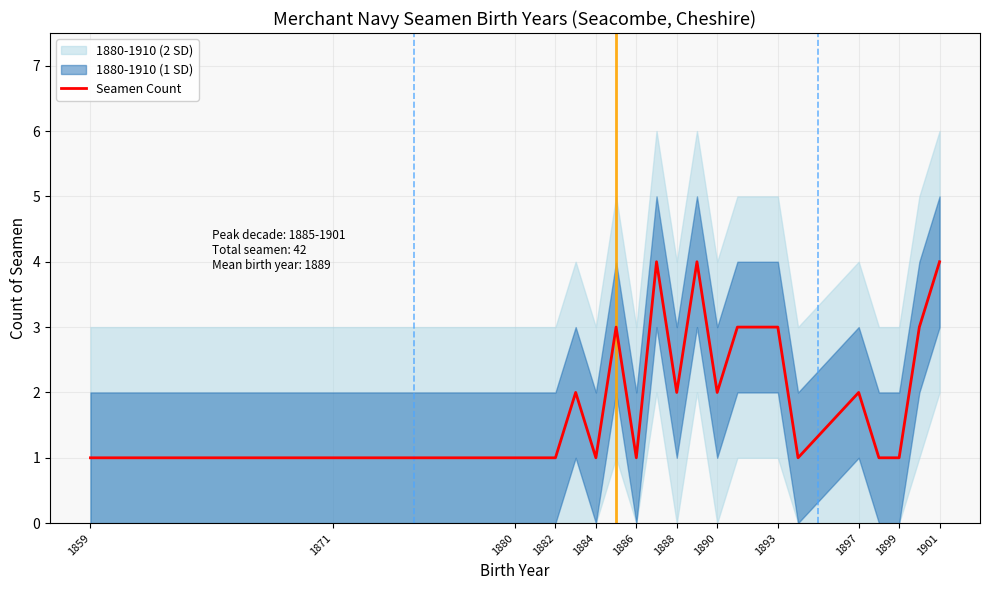

True or false: Seamen Count has a value of 1 at 1884.

True